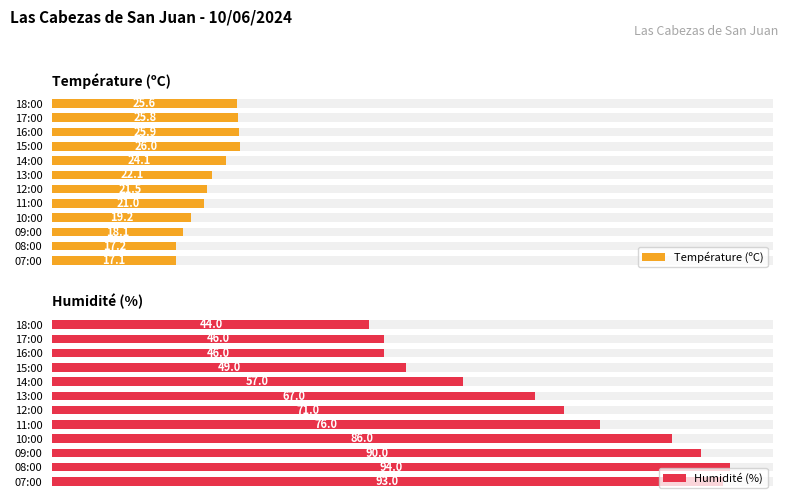

Which series changed the most between 09:00 and 08:00?

Humidité (%)